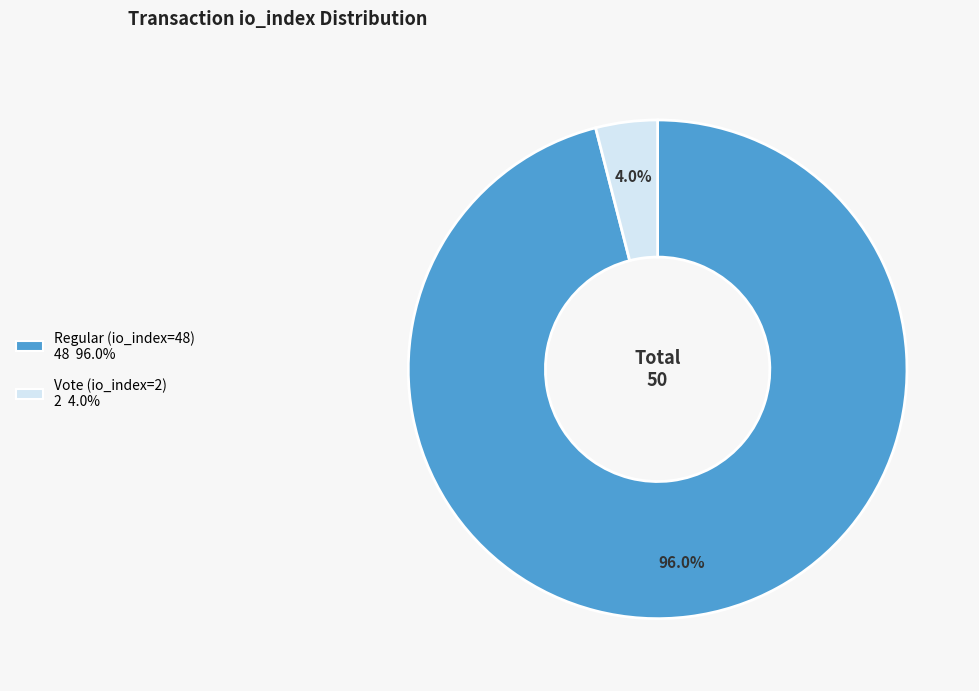

To the nearest percent, what portion does Regular (io_index=48) represent?

96%